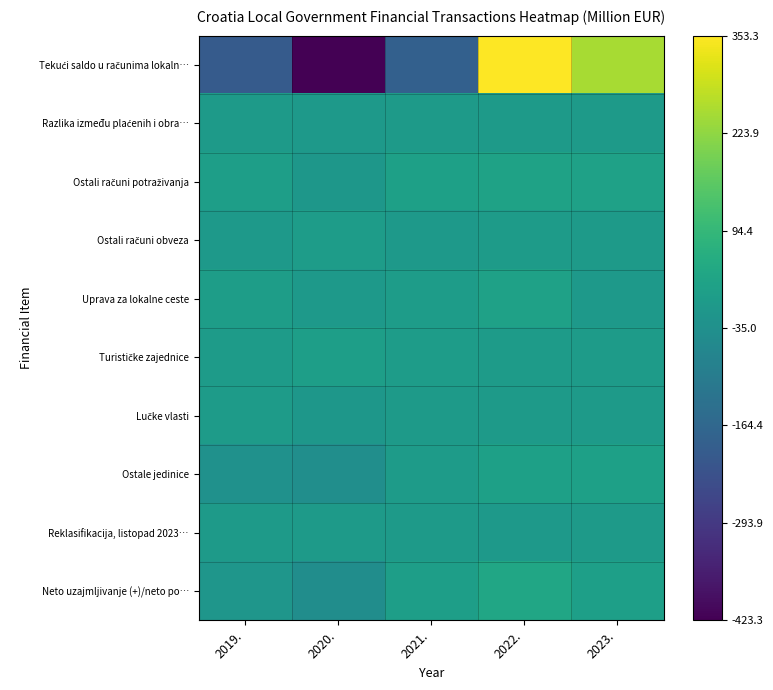

List the series in order of their peak value, lowest first.

Reklasifikacija, listopad 2023…, Razlika između plaćenih i obra…, Lučke vlasti, Ostali računi obveza, Turističke zajednice, Ostale jedinice, Uprava za lokalne ceste, Ostali računi potraživanja, Neto uzajmljivanje (+)/neto po…, Tekući saldo u računima lokaln…